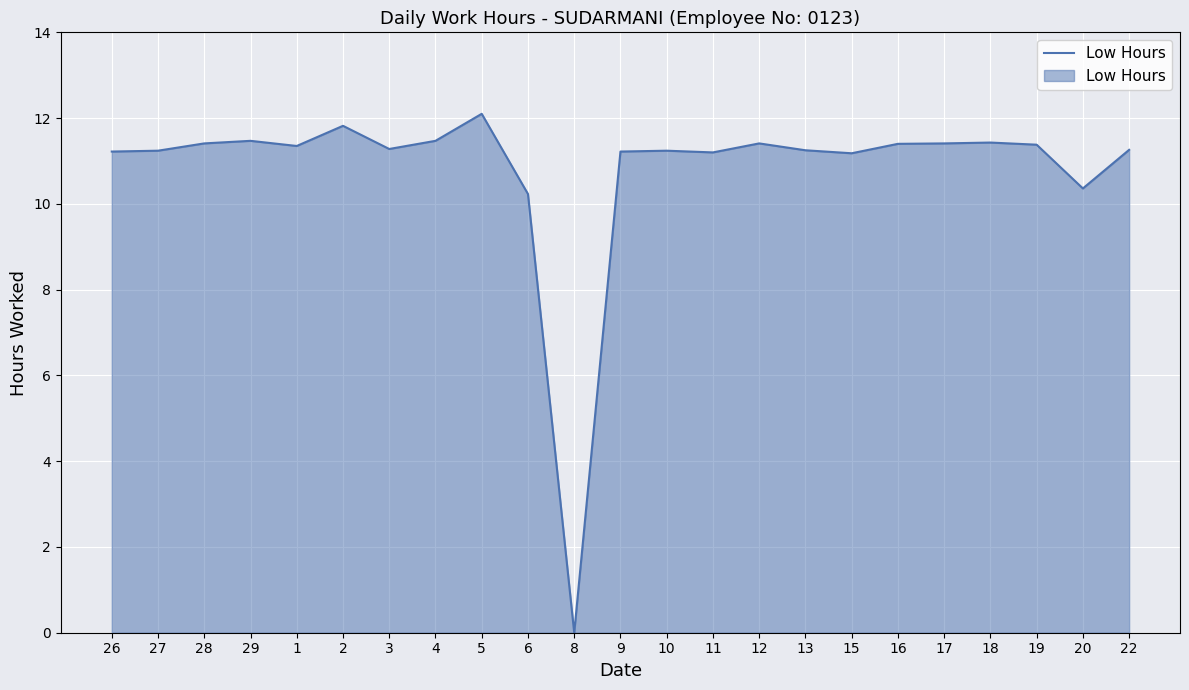

Does the chart have visible grid lines?

Yes